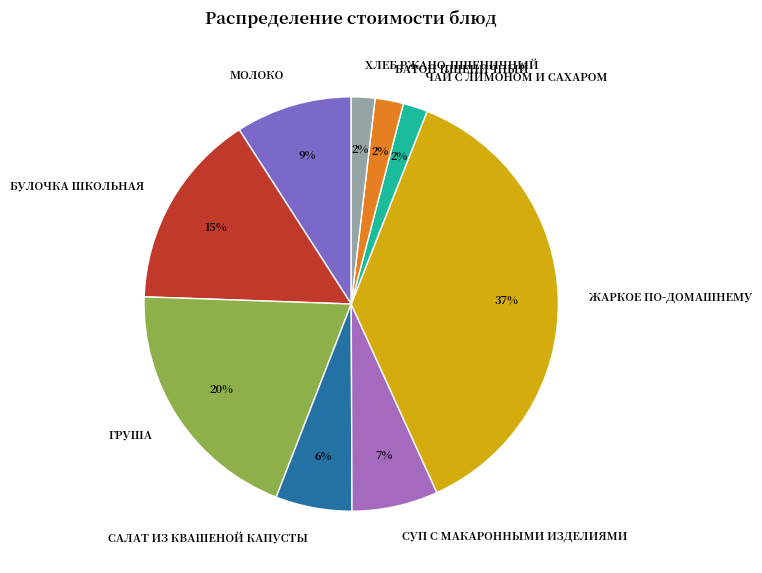

Which slice is the largest?

ЖАРКОЕ ПО-ДОМАШНЕМУ